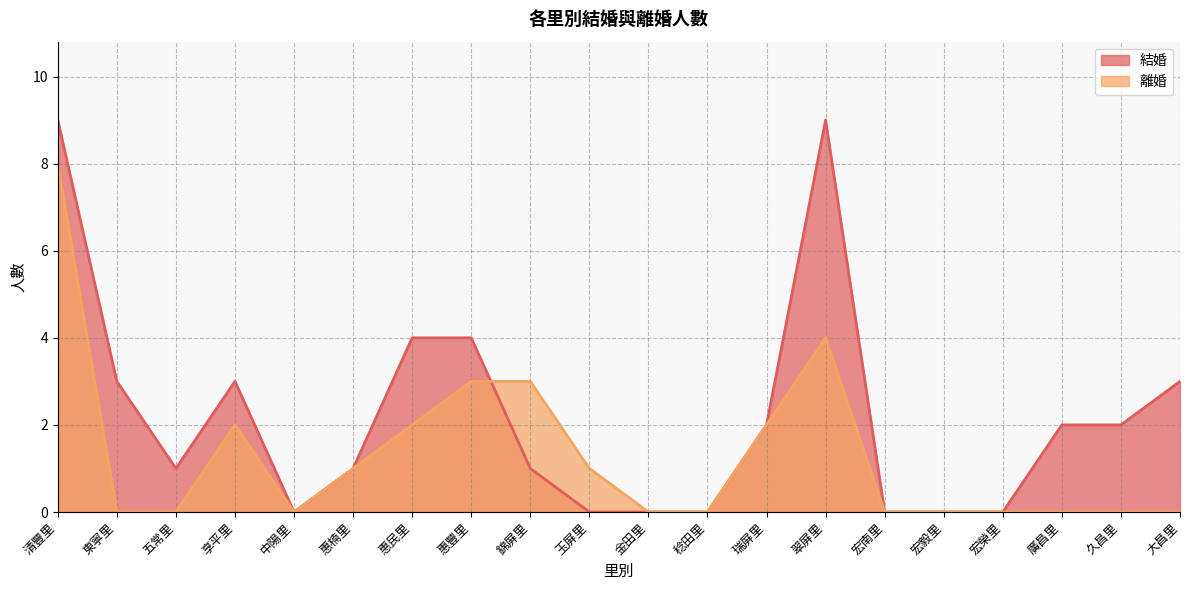

What is the label of the 18th point from the right?

五常里